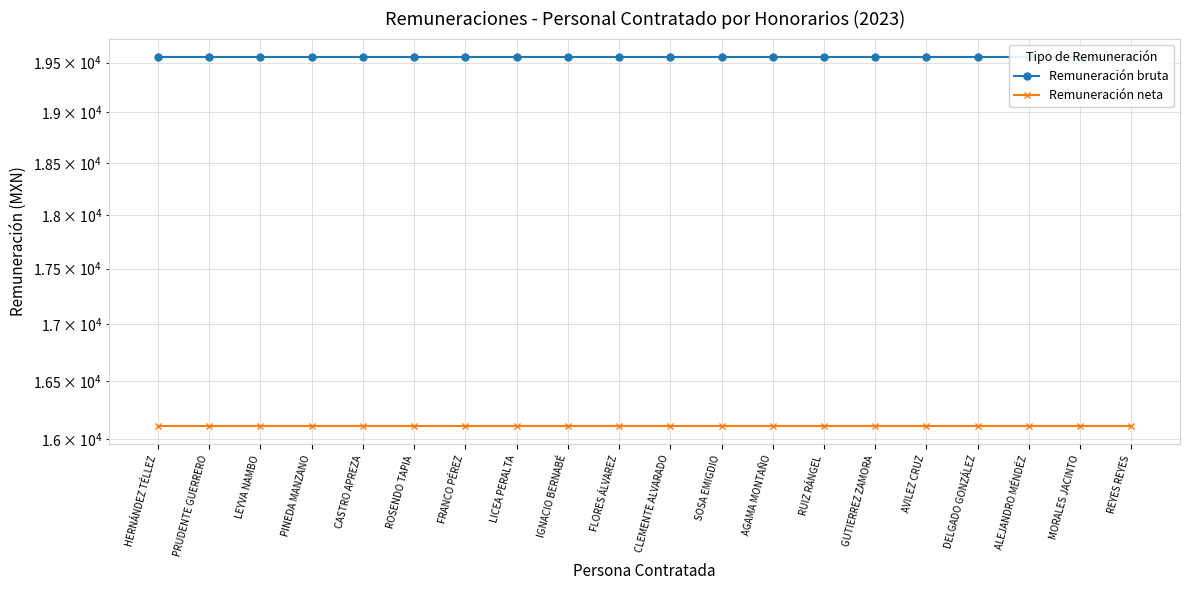

True or false: Remuneración neta has a value of 16113.0 at LEYVA NAMBO.

True